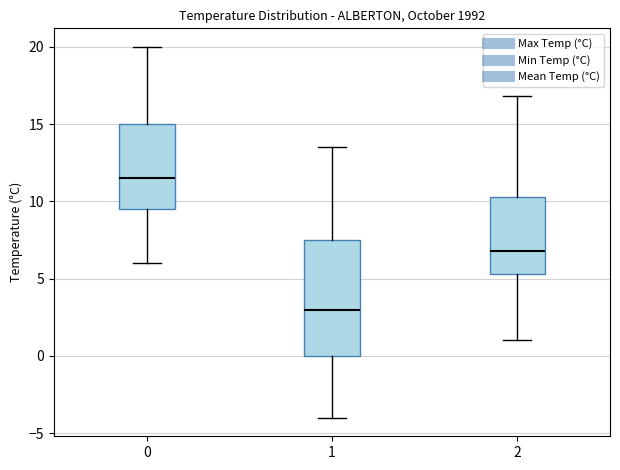

Which box is the tallest, from its lower edge to its upper edge?

1